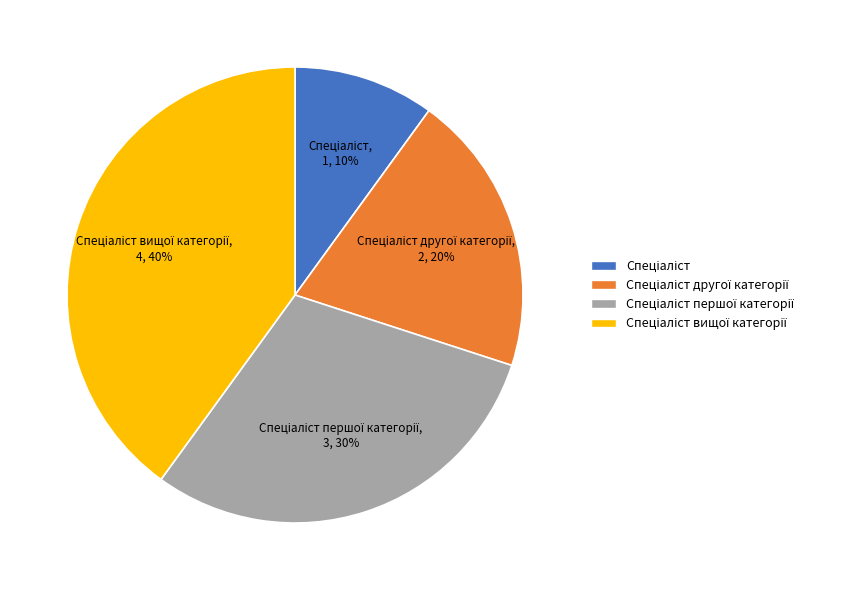

To the nearest percent, what is the difference between the largest and smallest slice percentages?

30%